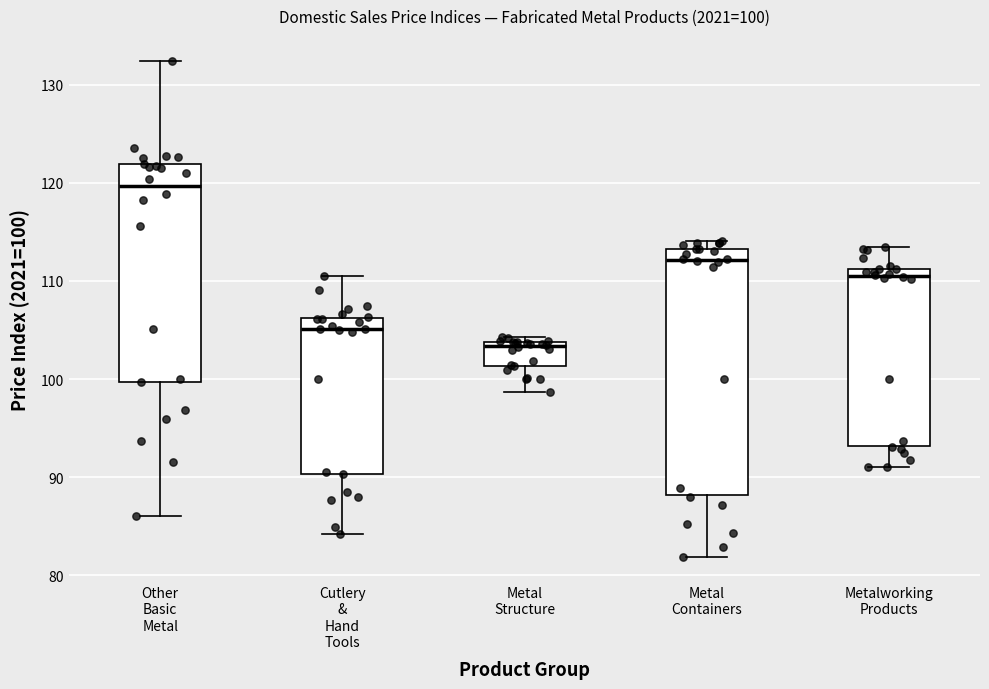

Which box is the tallest, from its lower edge to its upper edge?

Metal Containers